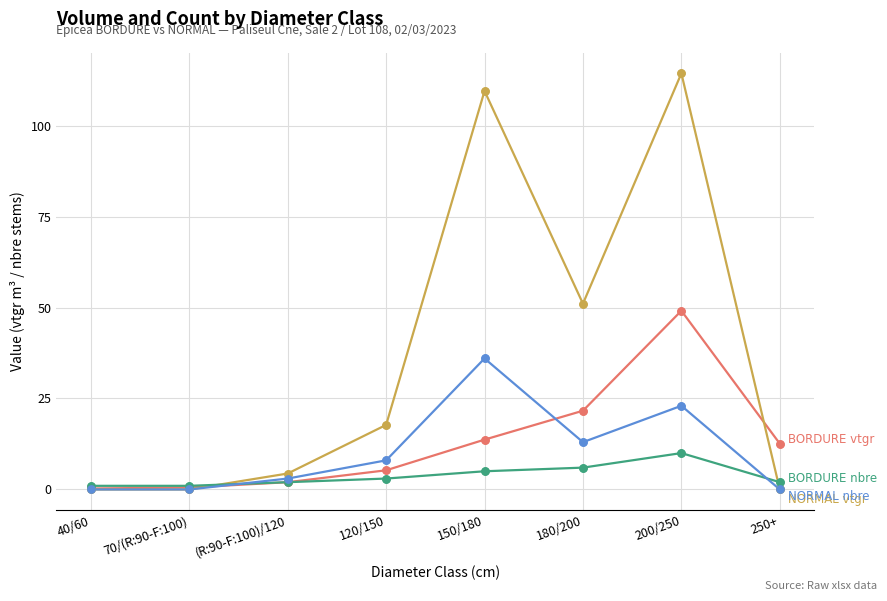

What is the spread (max minus min) of values at 150/180?

104.5